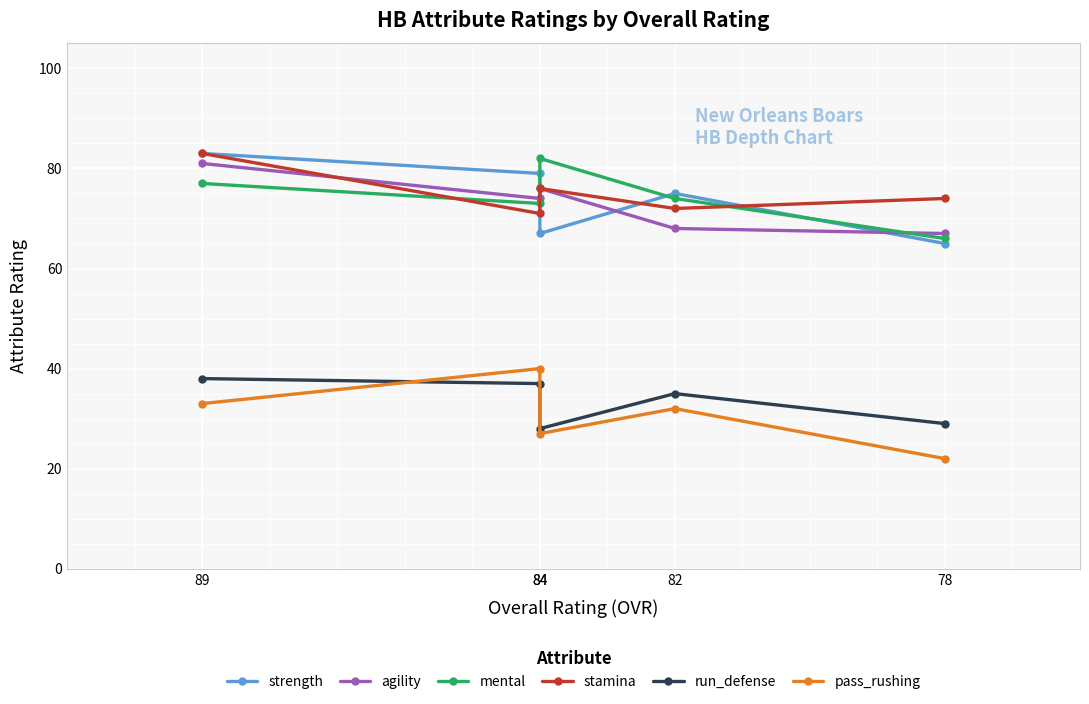

Which category has the lowest value in the pass_rushing series?

78